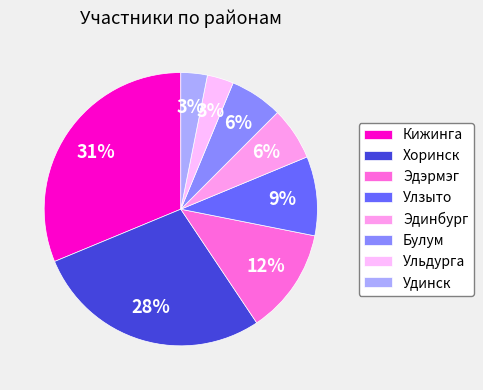

To the nearest percent, what percentage of the pie is Эдинбург?

6%